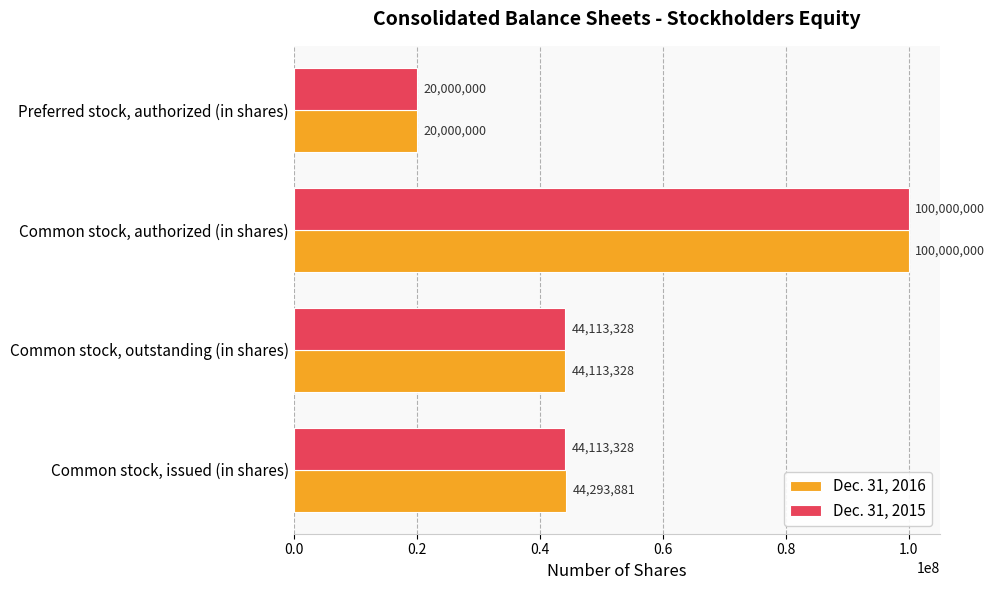

How many Dec. 31, 2015 values are between 44113328 and 100000000?

3